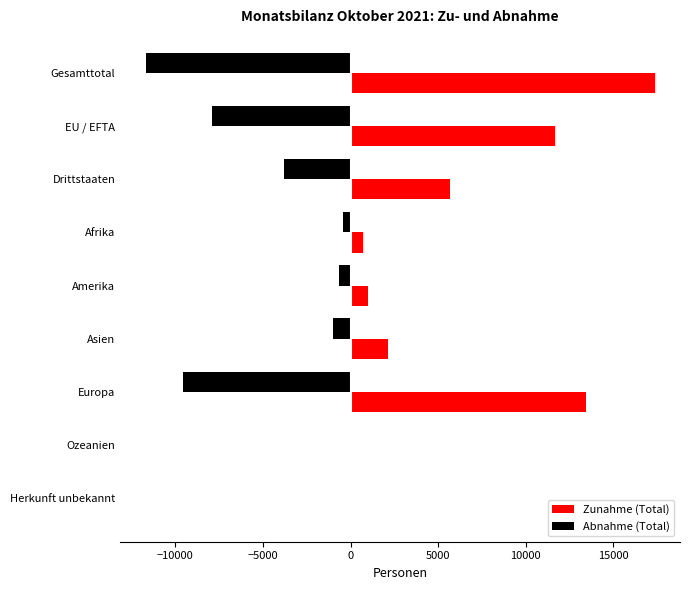

What is the maximum value for Zunahme (Total)?

17354